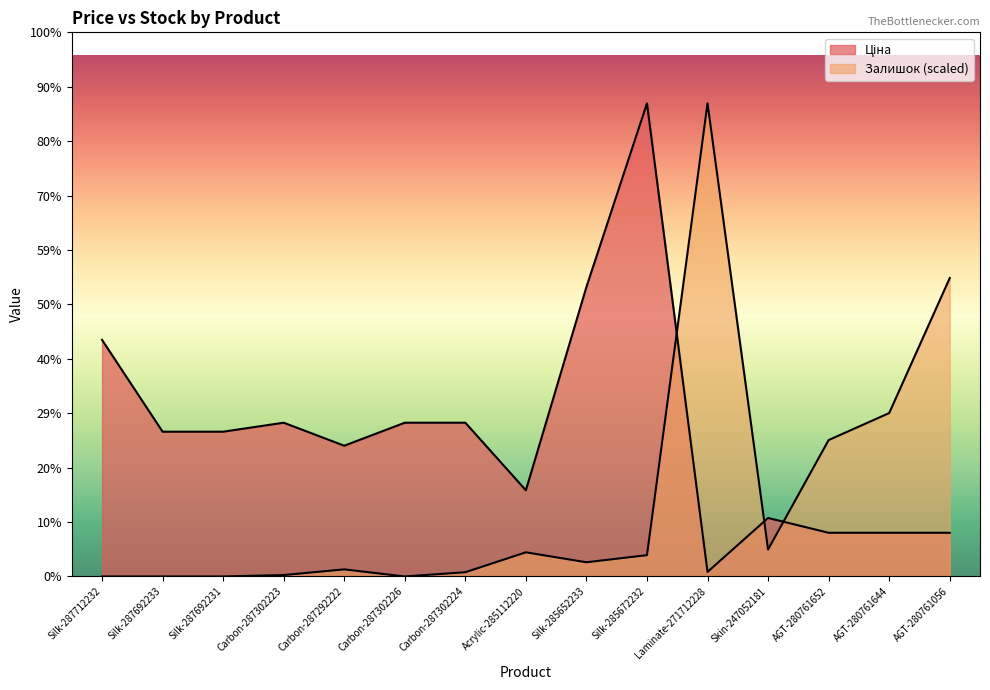

What is the difference between the Ціна values at Silk-285672232 and Silk-287712232?

31058.4